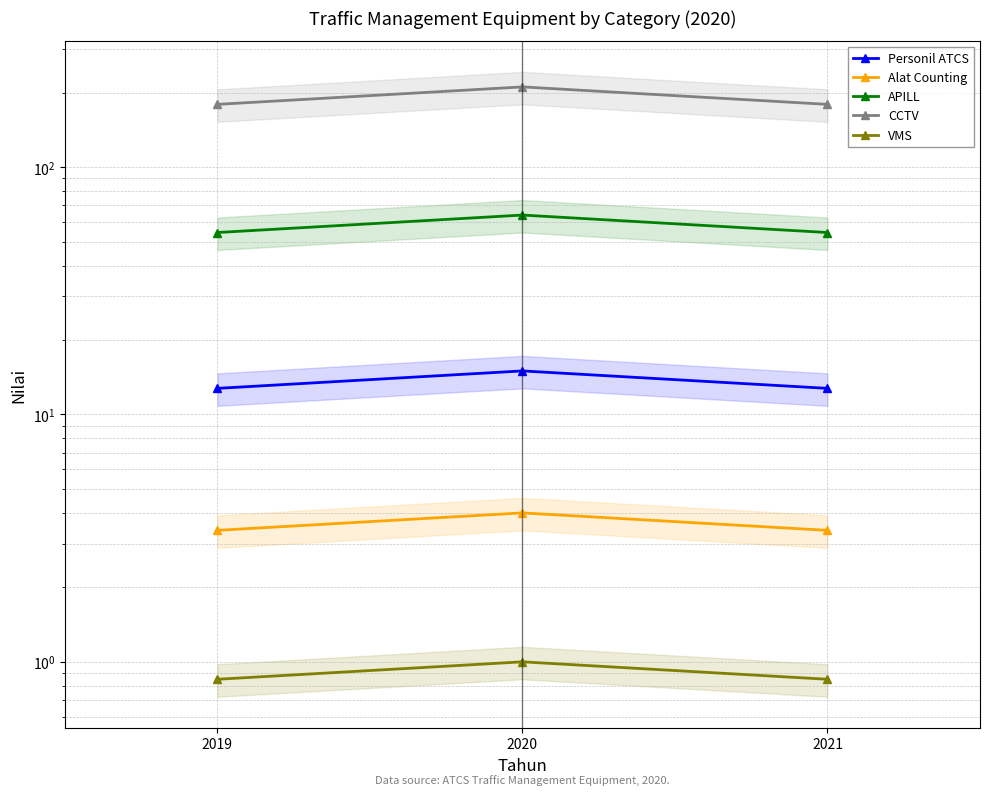

How many Alat Counting values are between 3 and 4?

3